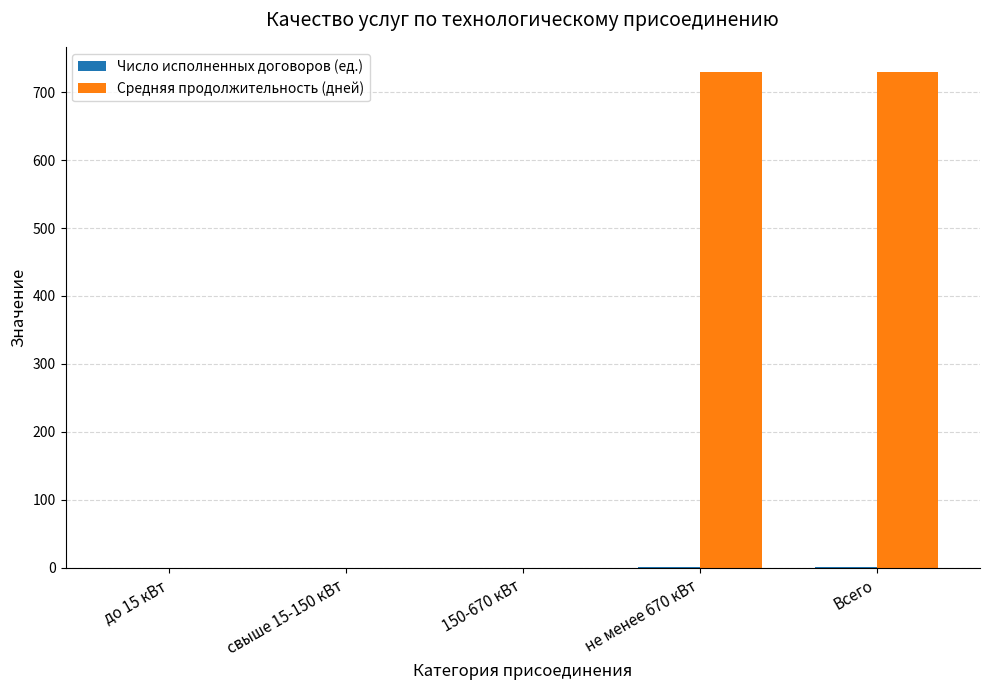

Which series has the largest total across all categories?

Средняя продолжительность (дней)